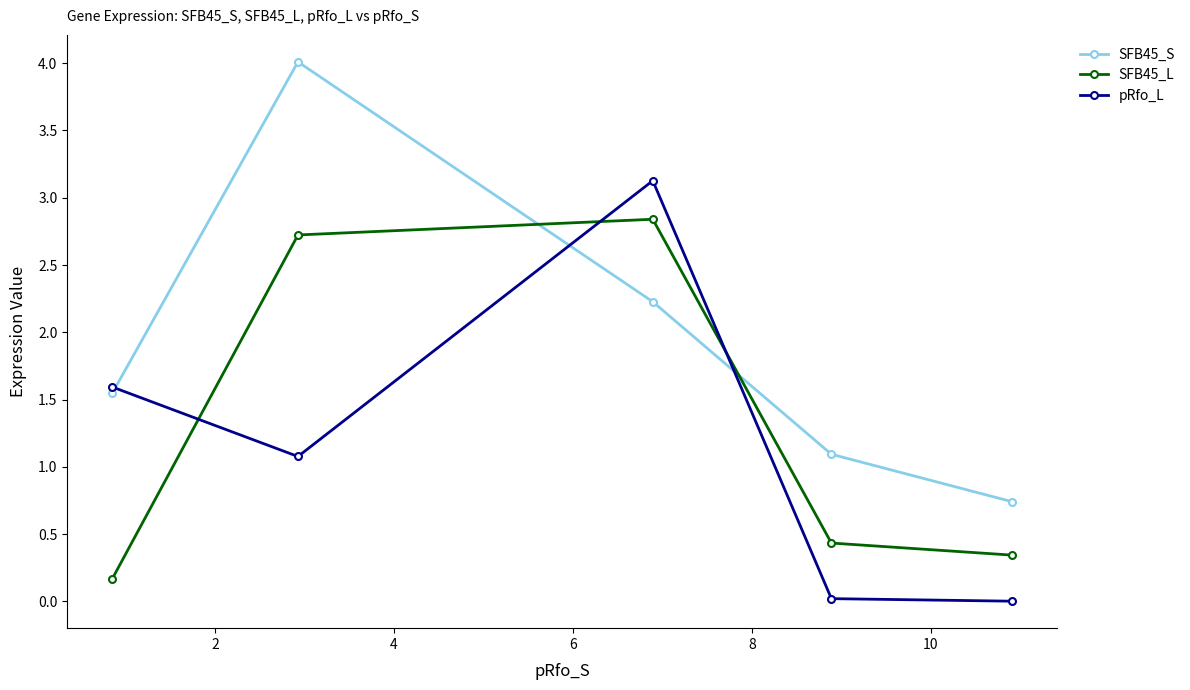

What is the value of the SFB45_L point at the 4th from the left?

0.4